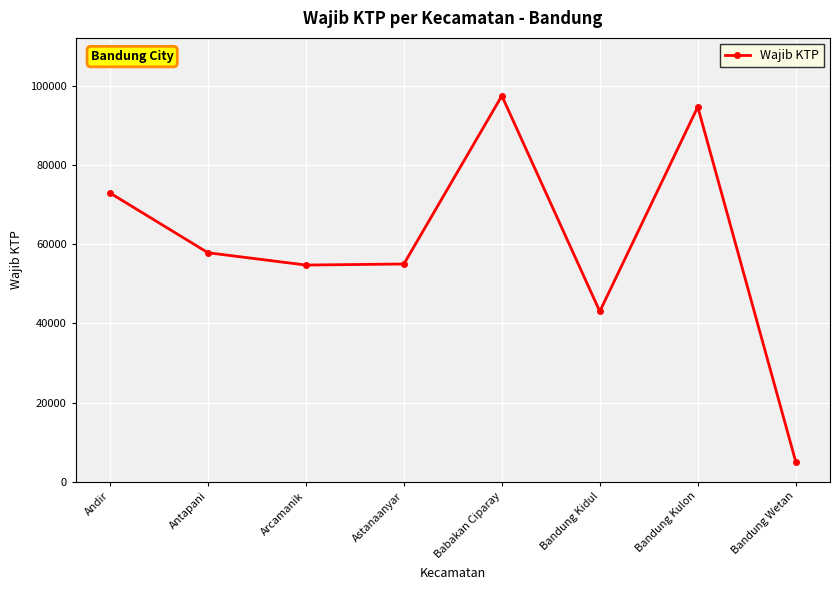

What is the difference between the maximum and second lowest values?

54424